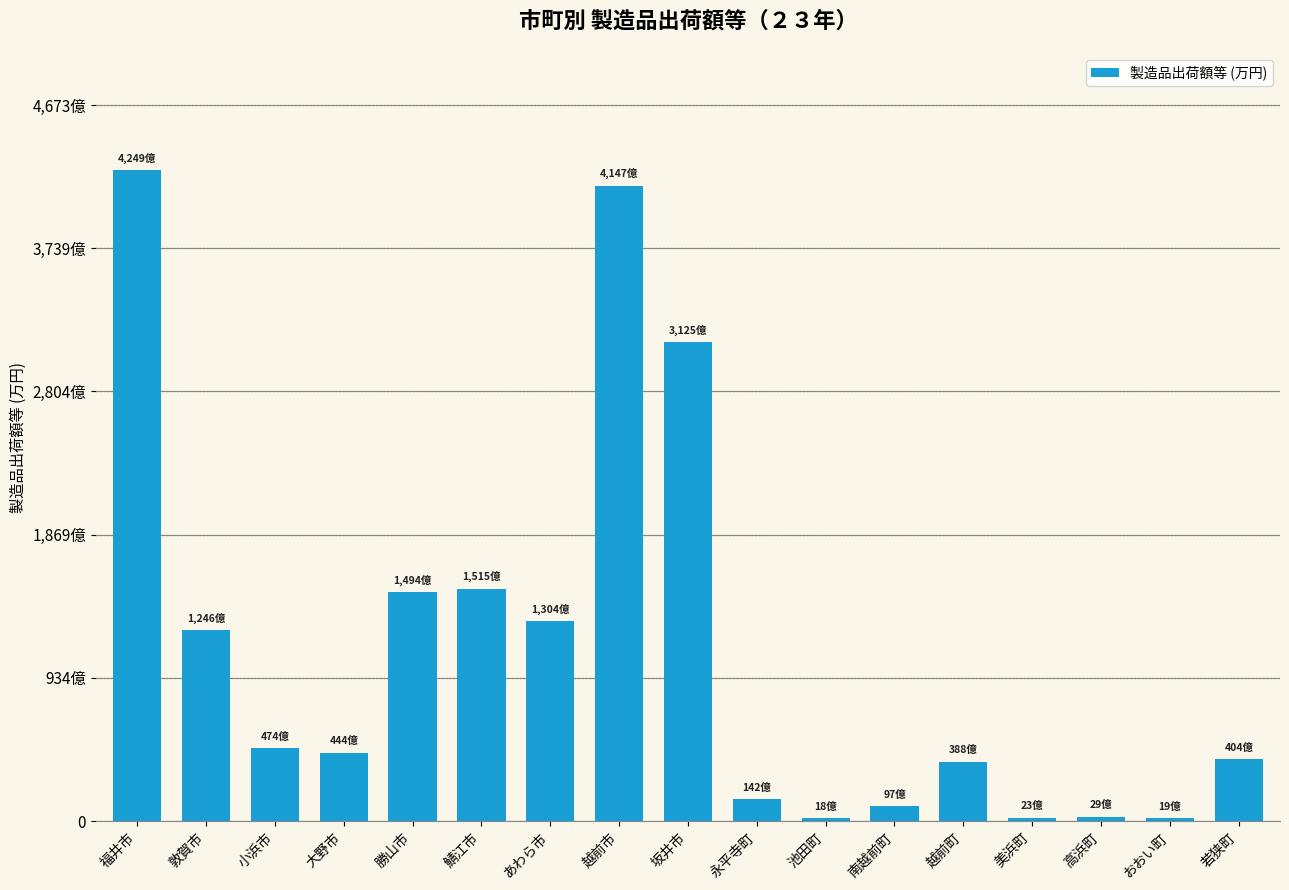

Reading right to left, extract all data points from this chart.

若狭町=4046992	おおい町=193790	高浜町=298806	美浜町=232447	越前町=3883497	南越前町=975643	池田町=180852	永平寺町=1423162	坂井市=31256810	越前市=41471569	あわら市=13048264	鯖江市=15156695	勝山市=14943435	大野市=4447398	小浜市=4744996	敦賀市=12463901	福井市=42490197